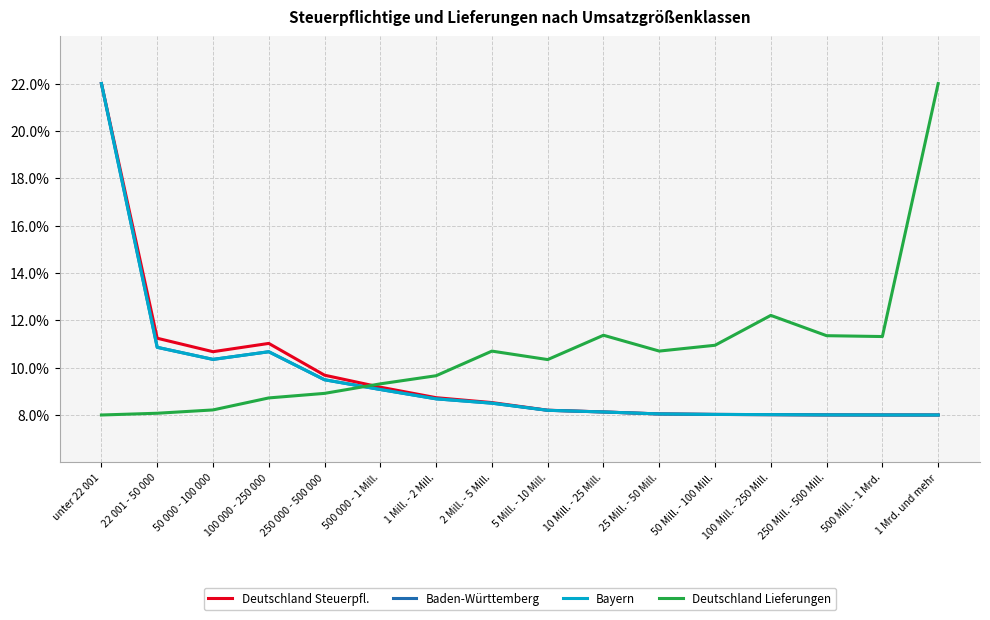

Is this an area chart (filled region under the line)?

No